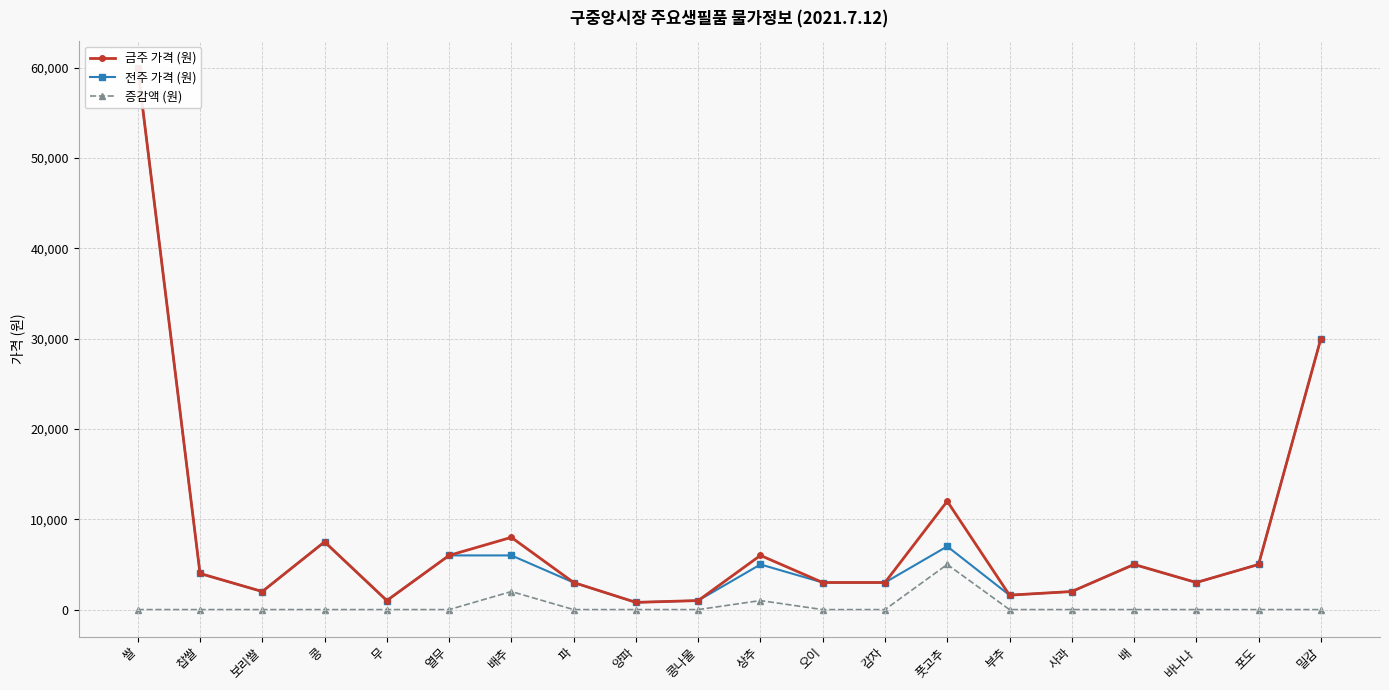

What is the average value of the 전주 가격 (원) series?

7795